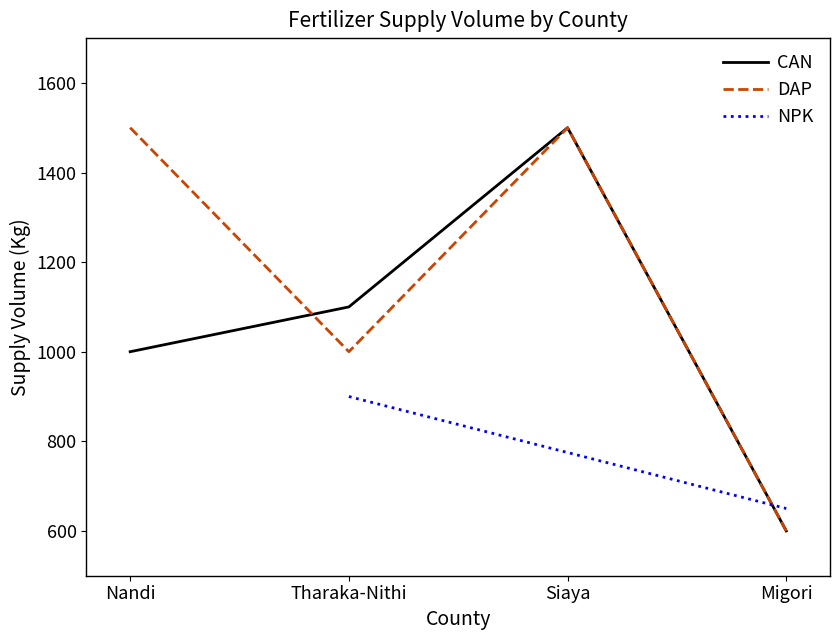

Does the chart display data point markers on the line(s)?

No